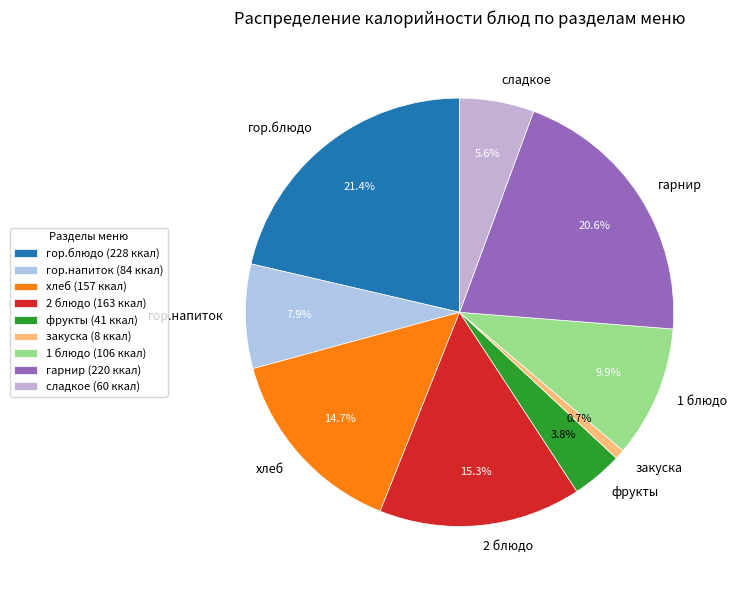

To the nearest percent, what percentage of the pie is фрукты?

4%